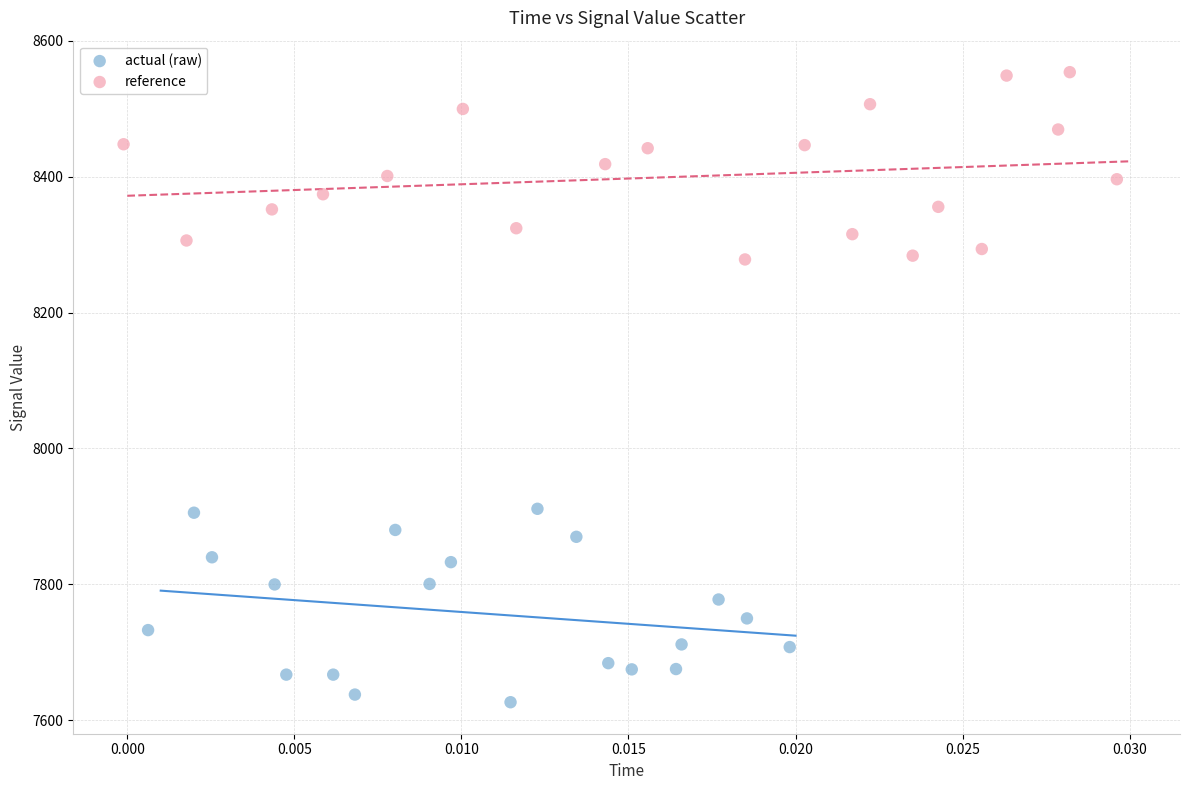

Which series contains the highest Y value?

reference